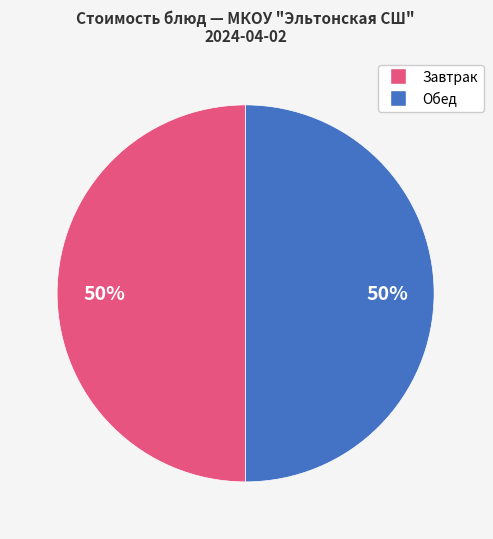

To the nearest percent, what is the average slice percentage?

50%